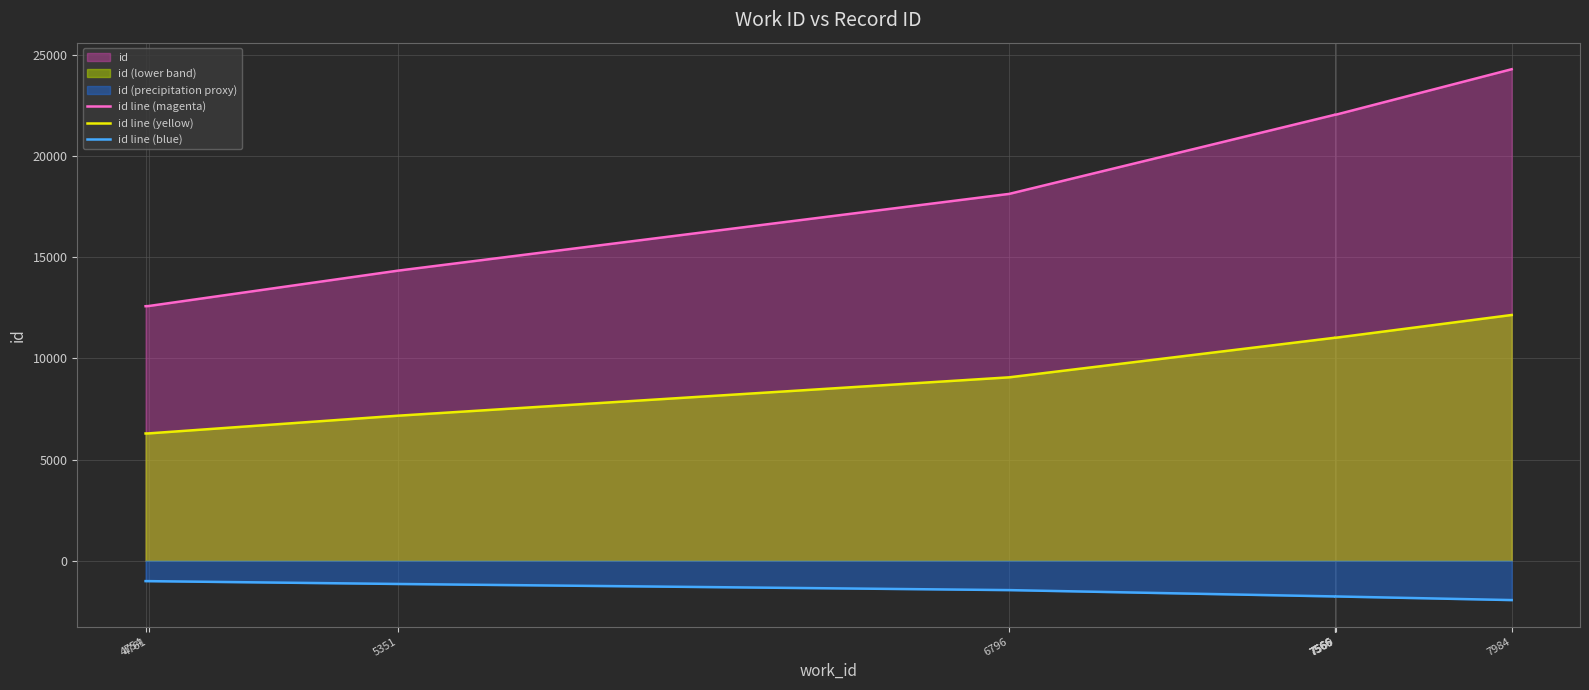

The value of id line (blue) at 7566 is -1764.2. True or false?

True